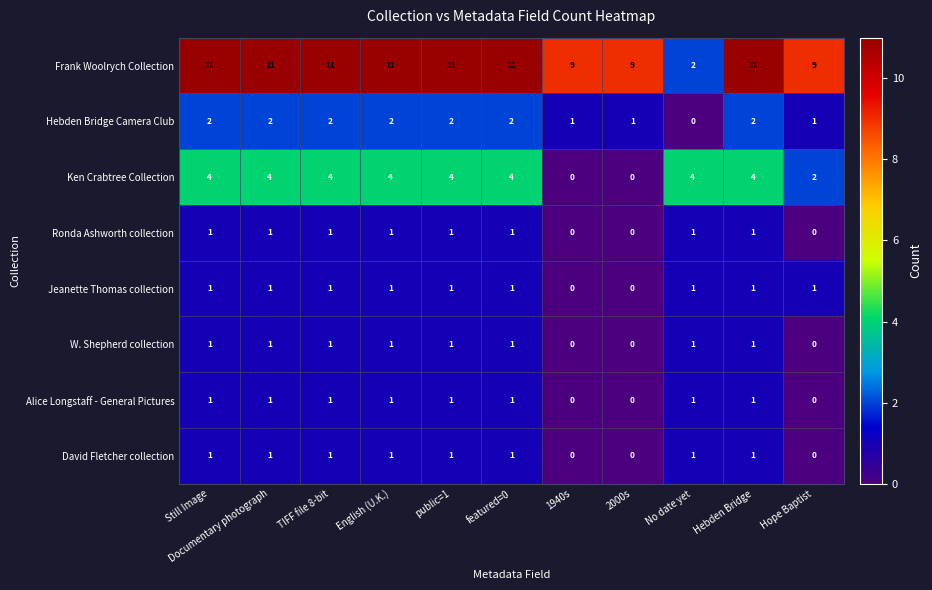

What is the sum of all Ken Crabtree Collection values?

34